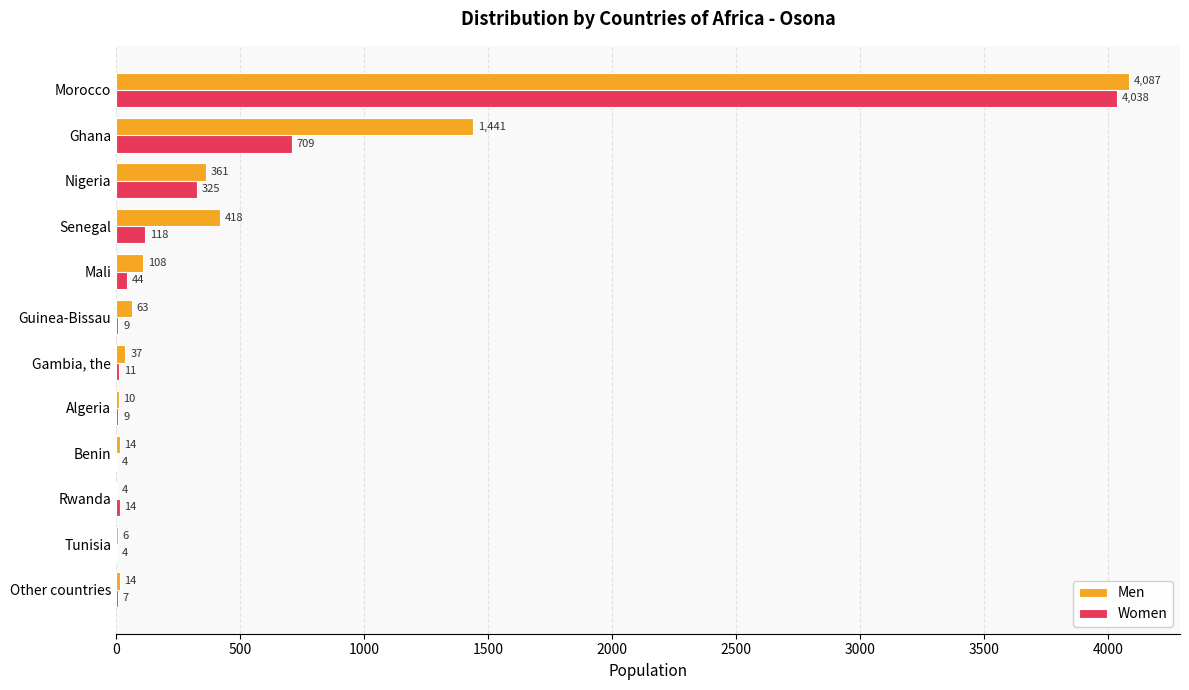

The Women series shows 4 at Tunisia. True or false?

True